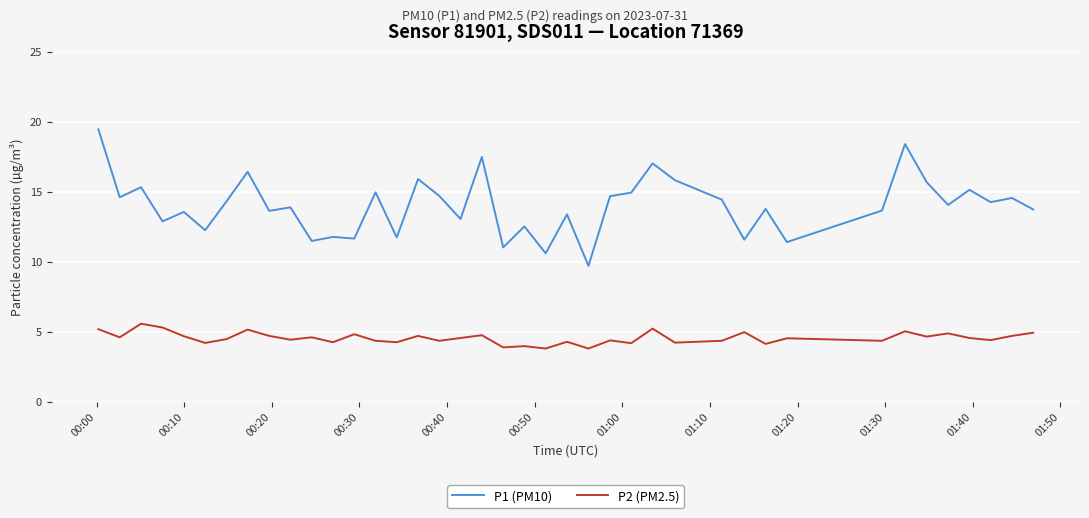

What is the difference between the maximum and minimum values in the P2 (PM2.5) series?

1.8